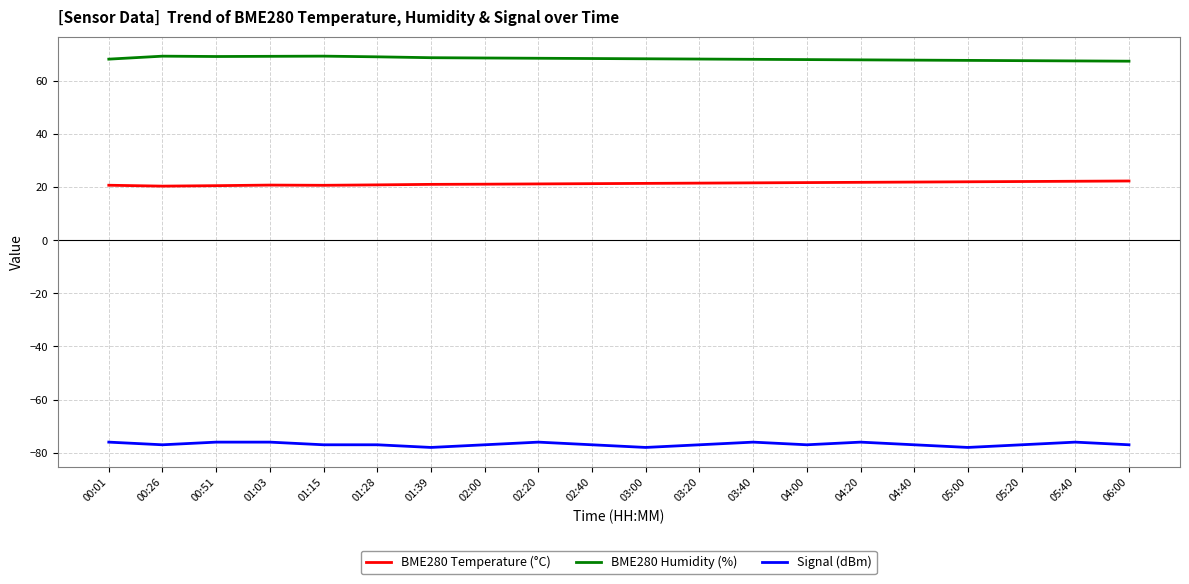

Is the value of BME280 Humidity (%) at 02:00 greater than the value of BME280 Temperature (°C) at 00:01?

Yes